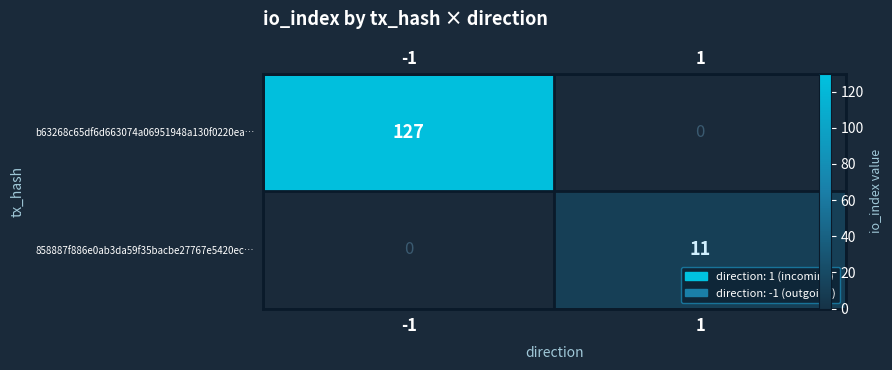

Count the b63268c65df6d663074a06951948a130f0220ea… values in the range 0 to 127.

2